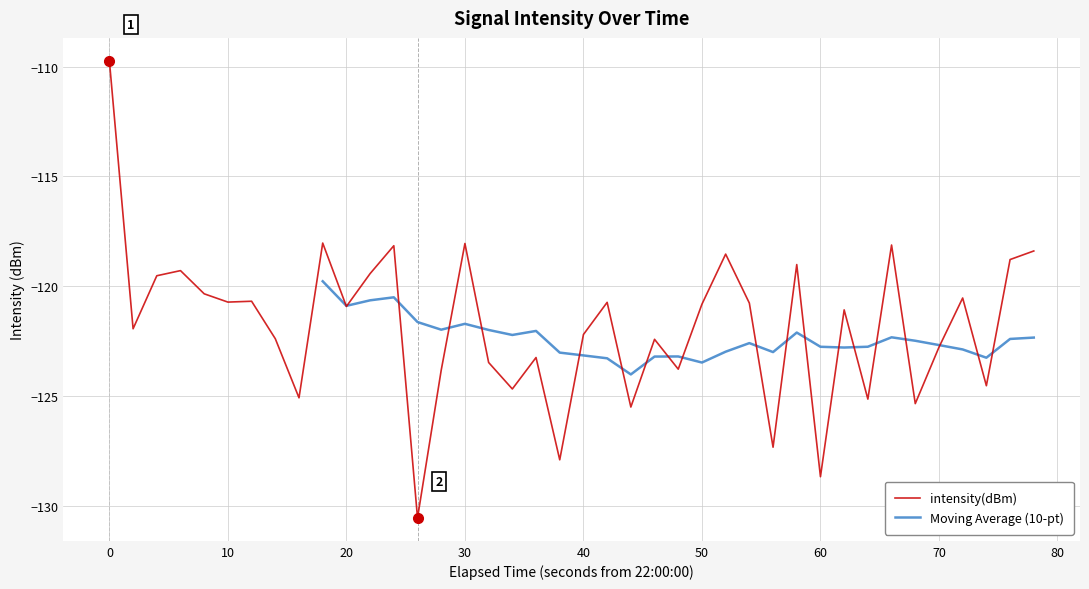

Does the chart have visible grid lines?

Yes